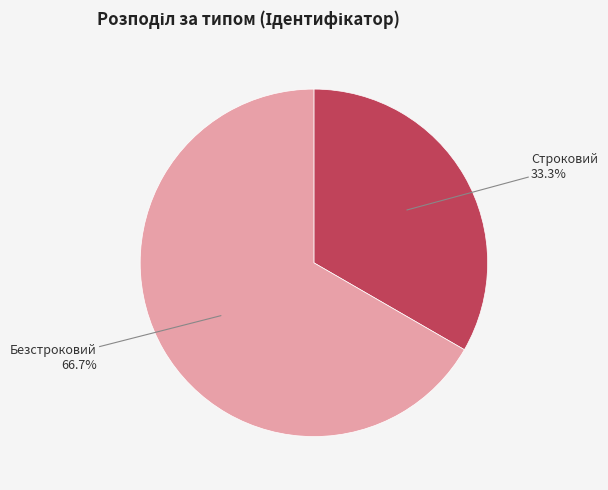

Is there any slice that represents more than half of the pie?

Yes